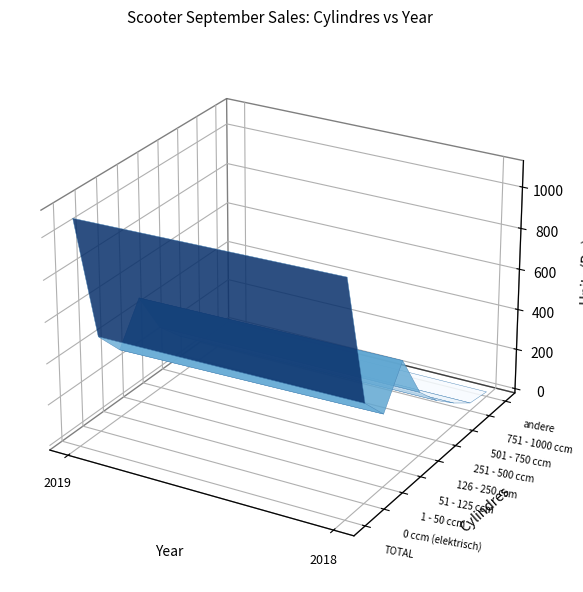

Is it true that 251 - 500 ccm equals 476 at 2018?

False